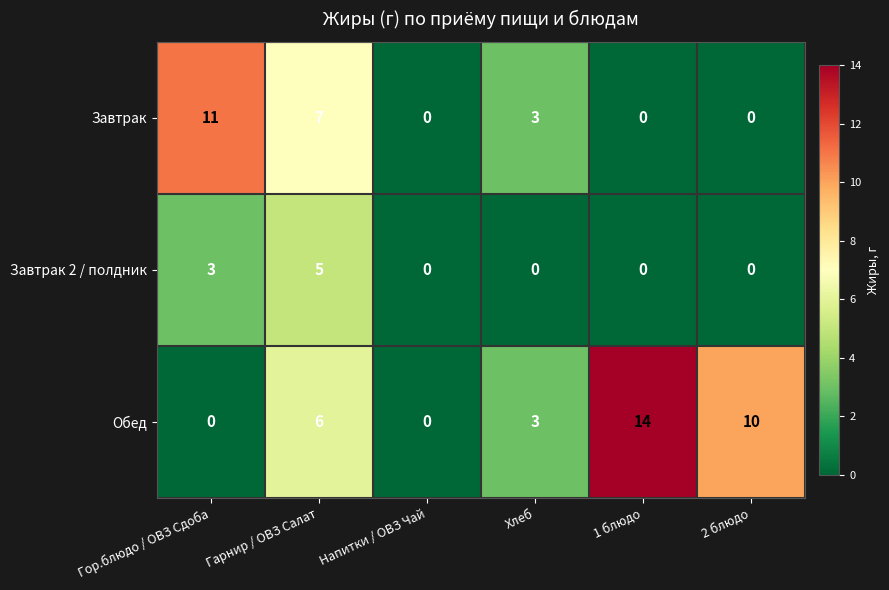

What is the sum of all Завтрак values?

21